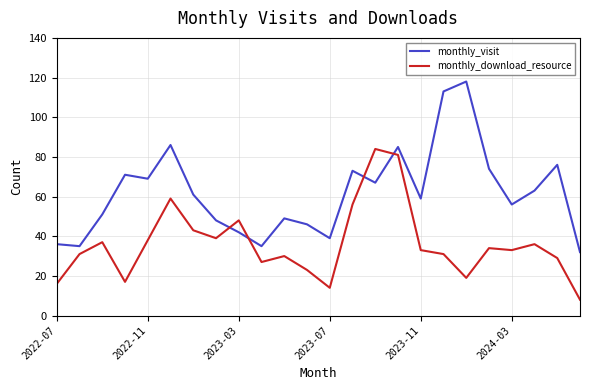

Does the chart have visible grid lines?

Yes